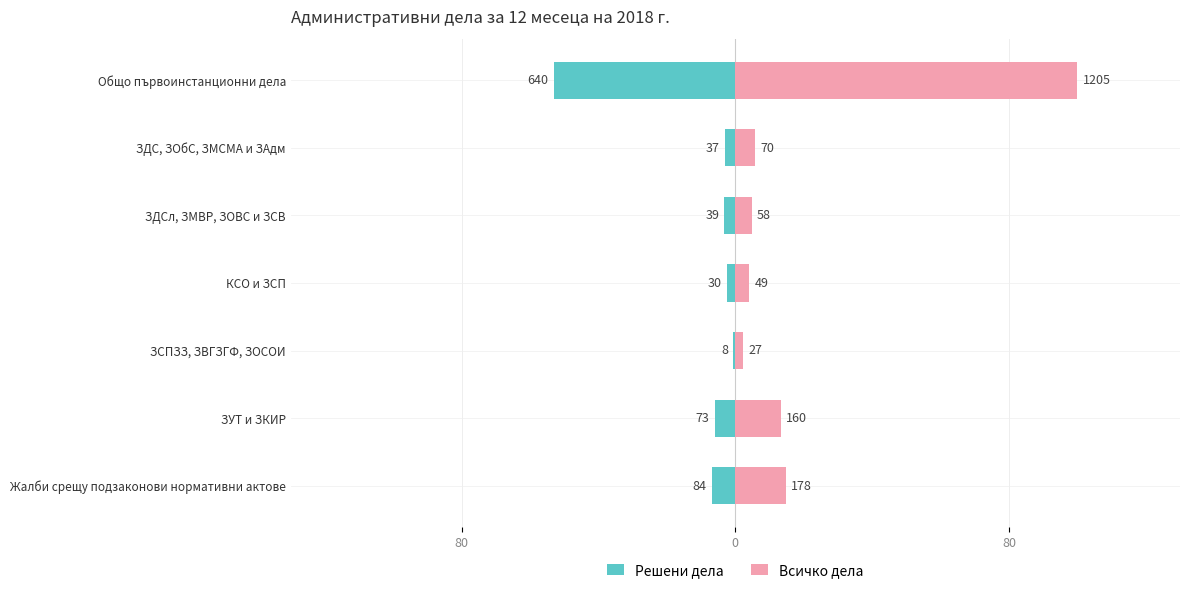

Are the bars grouped side by side (vs. stacked)?

Yes